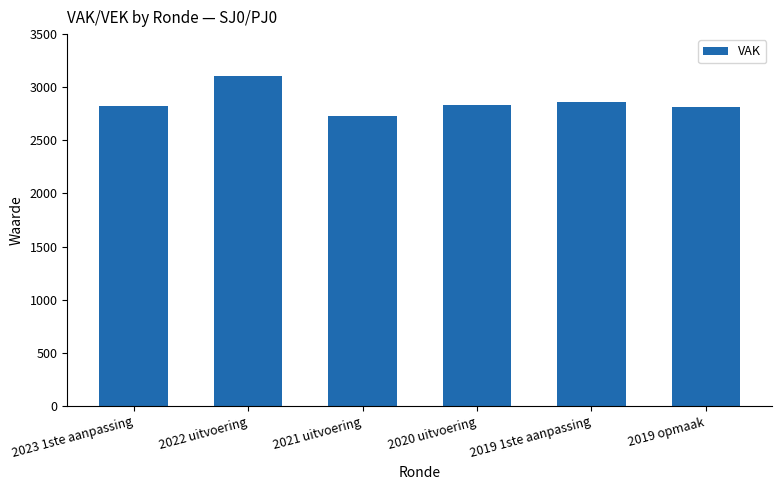

What is the difference between the maximum and minimum values?

375